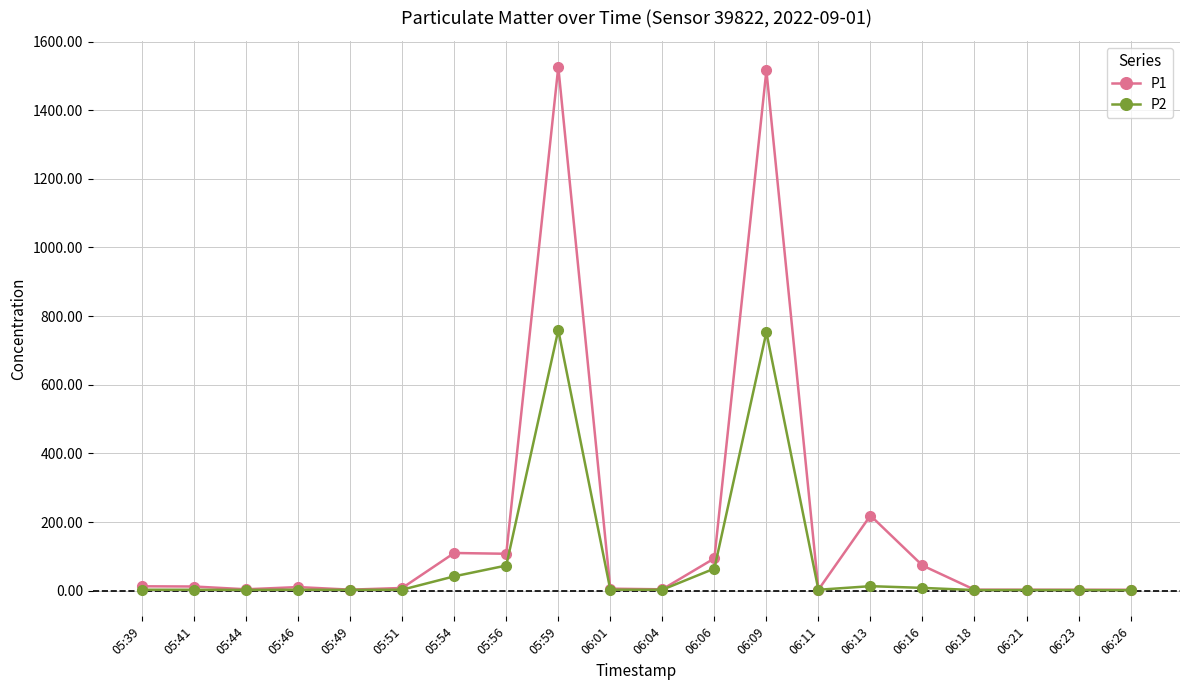

The value of P1 at 06:18 is 2.8. True or false?

True